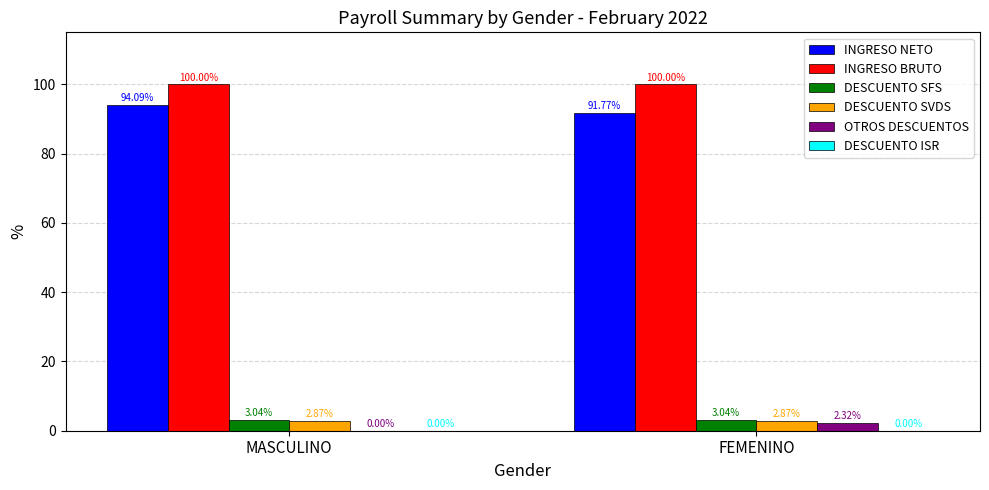

Is the value of INGRESO BRUTO at FEMENINO greater than the value of OTROS DESCUENTOS at MASCULINO?

Yes